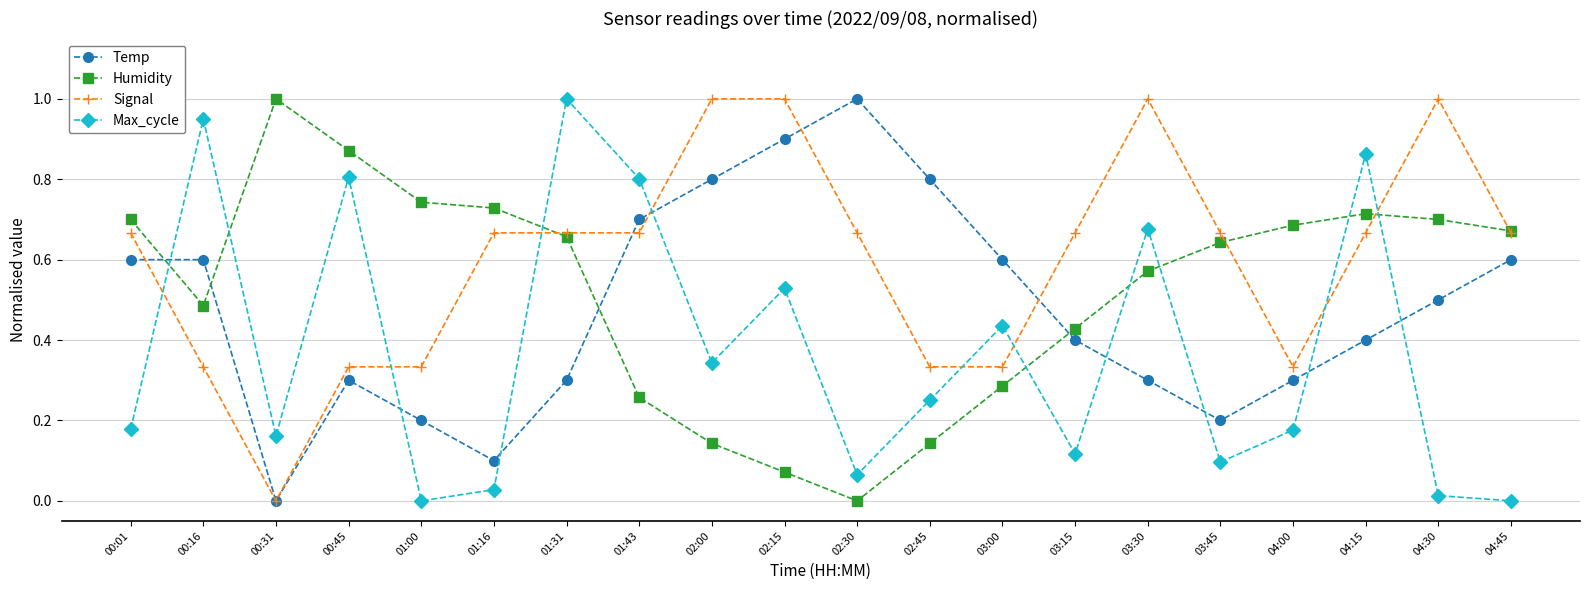

Is this an area chart (filled region under the line)?

No